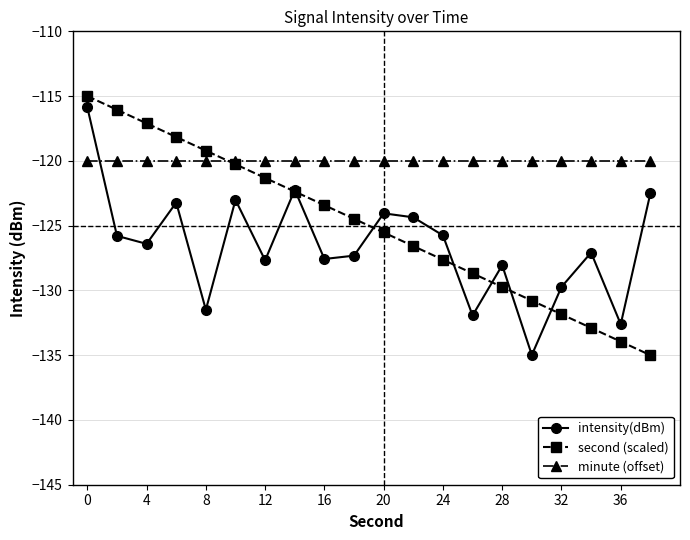

Which series has the largest total across all categories?

minute (offset)